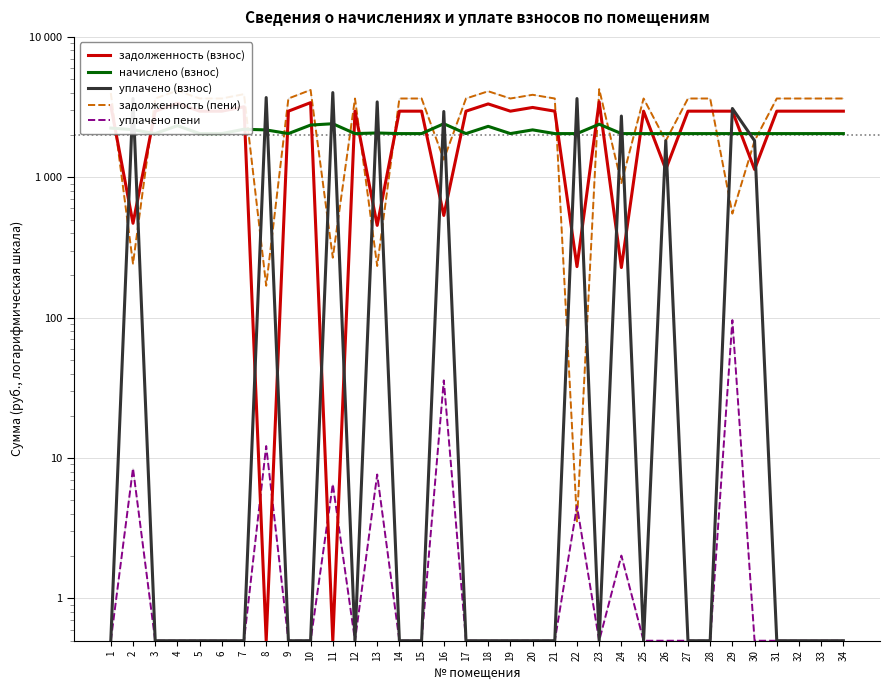

True or false: уплачено пени and задолженность (пени) intersect in this chart.

True